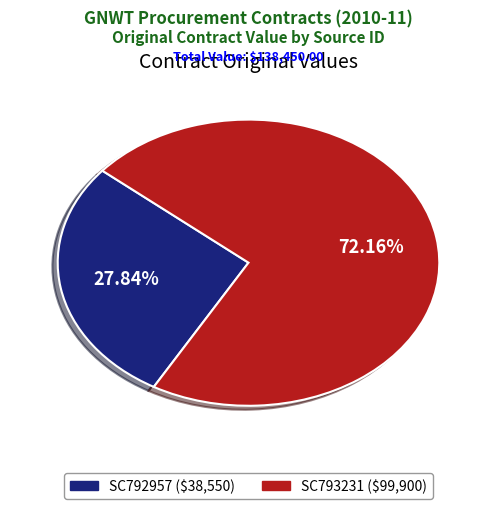

Is SC793231 the majority of the pie?

Yes